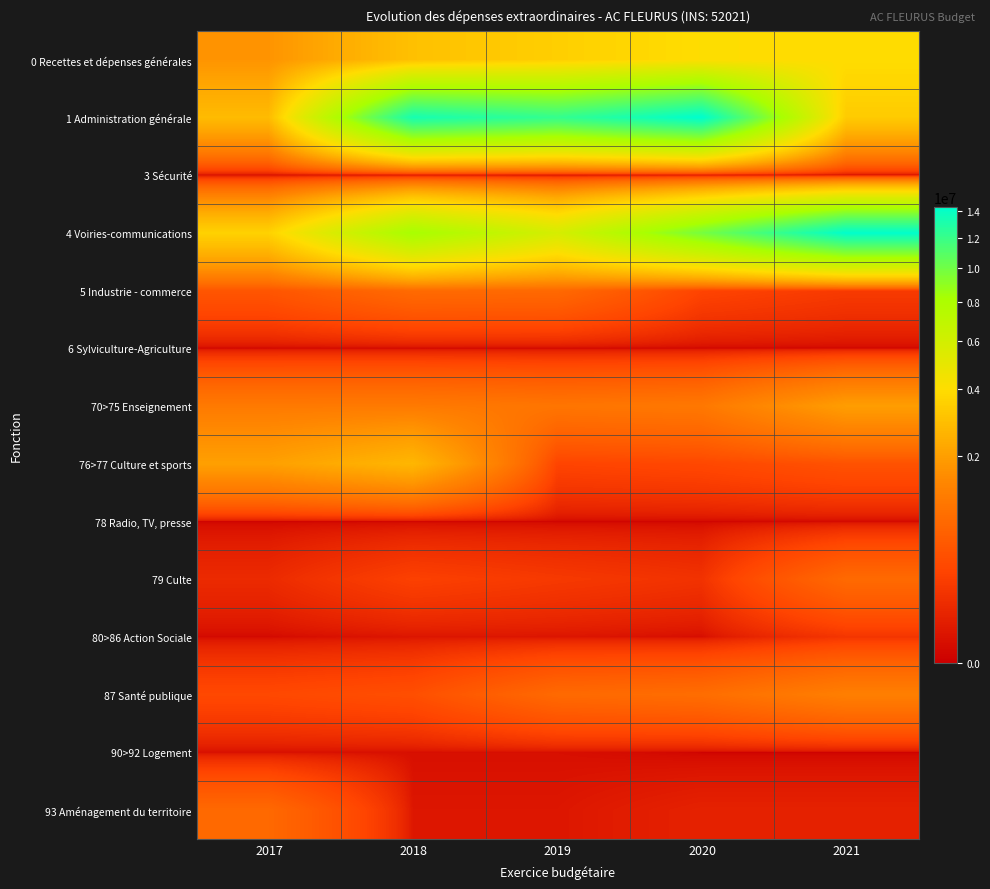

At which category is the sum across all series the highest?

2020